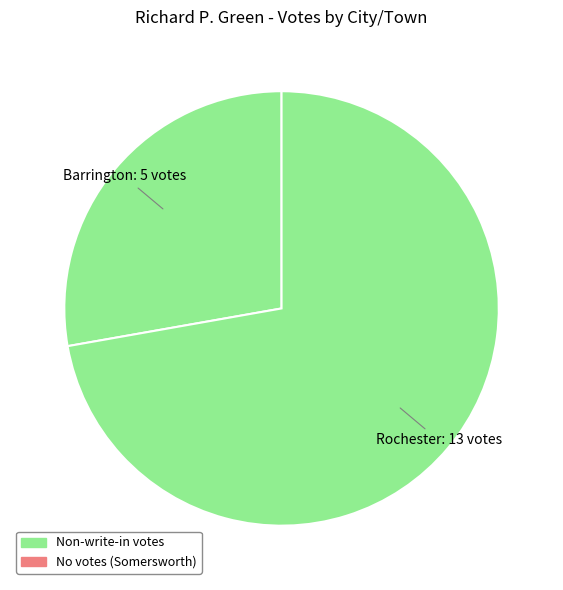

Count the number of slices in the pie.

2